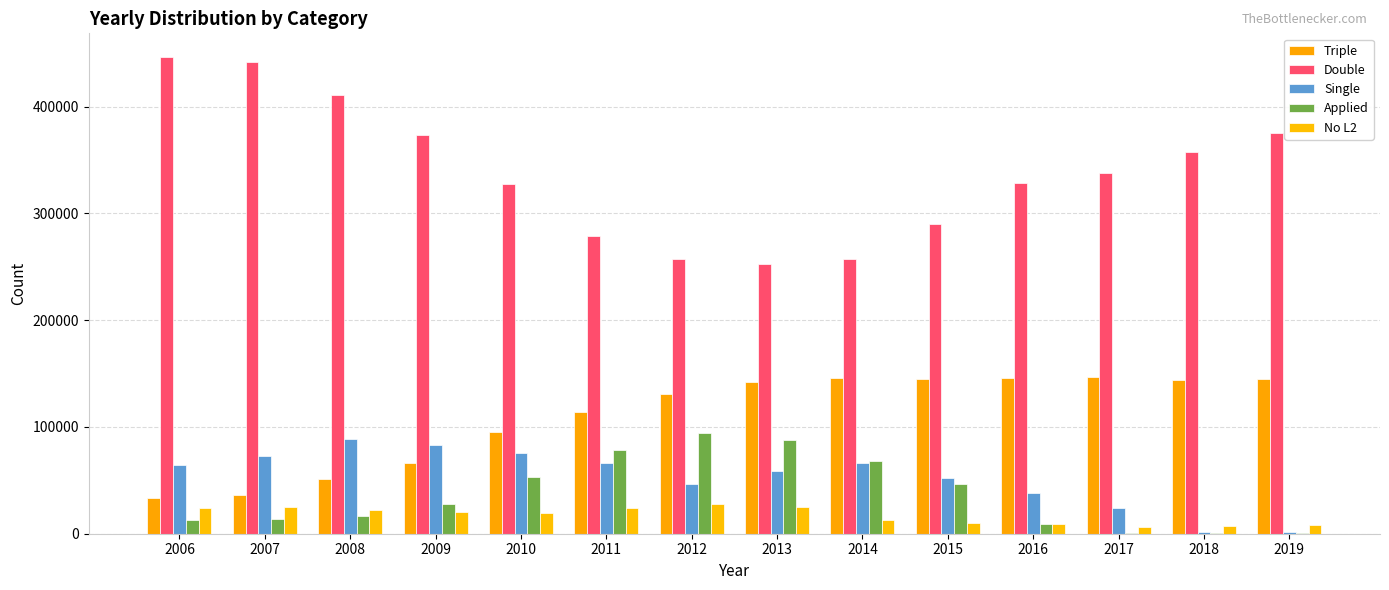

What is the difference between the highest and lowest values at 2012?

229071